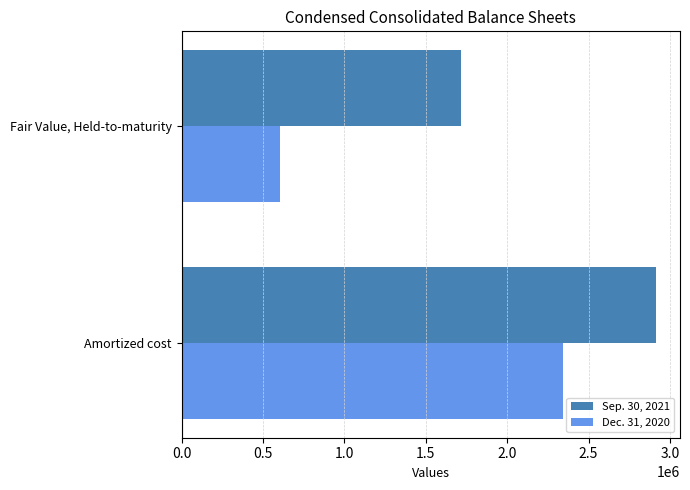

The Dec. 31, 2020 series shows 3251824 at Amortized cost. True or false?

False